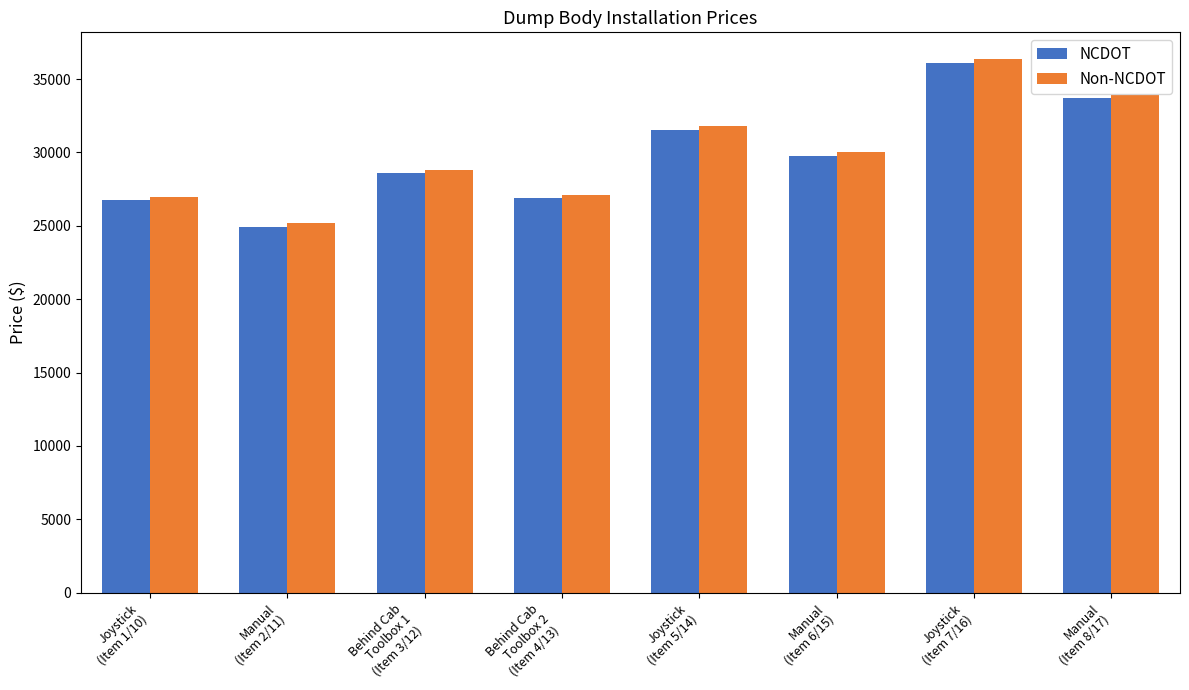

What are all the series names shown in the legend?

NCDOT, Non-NCDOT